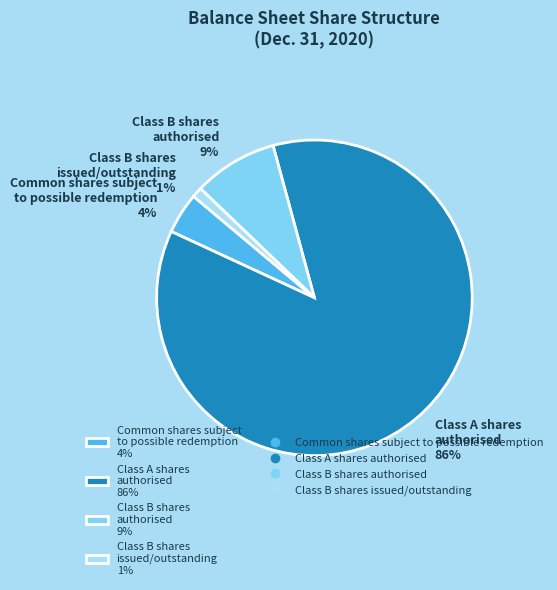

To the nearest percent, what portion does Class B shares authorised 9% represent?

9%